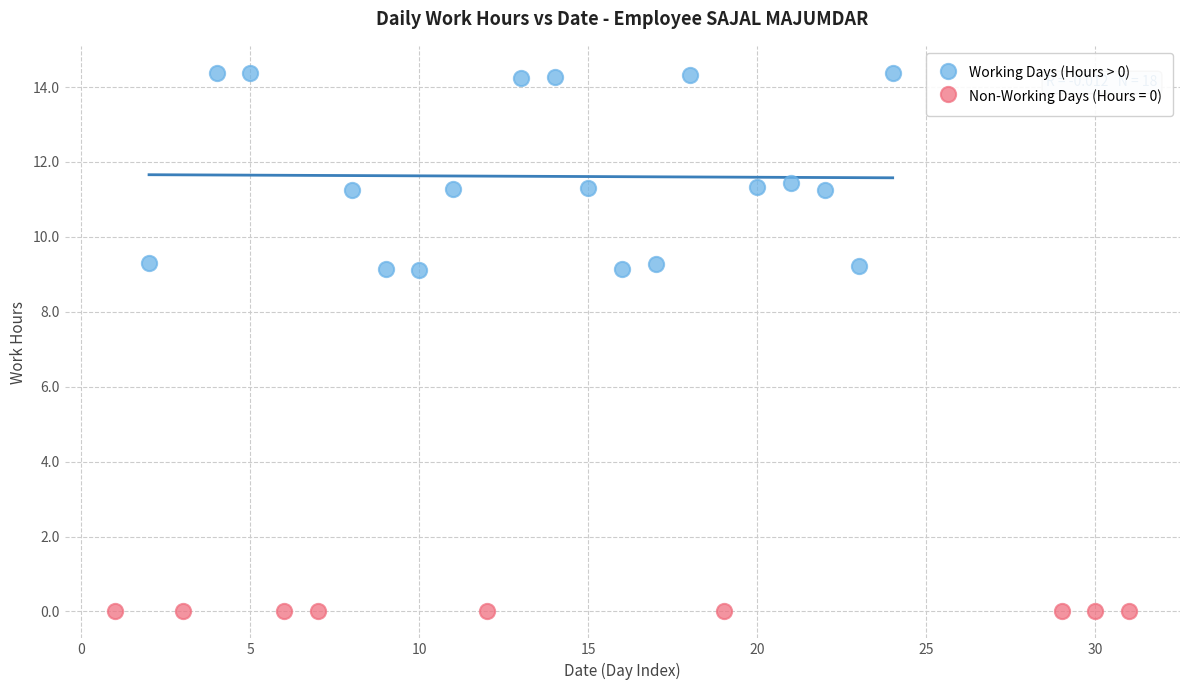

Which series reaches the maximum Y coordinate?

Working Days (Hours > 0)